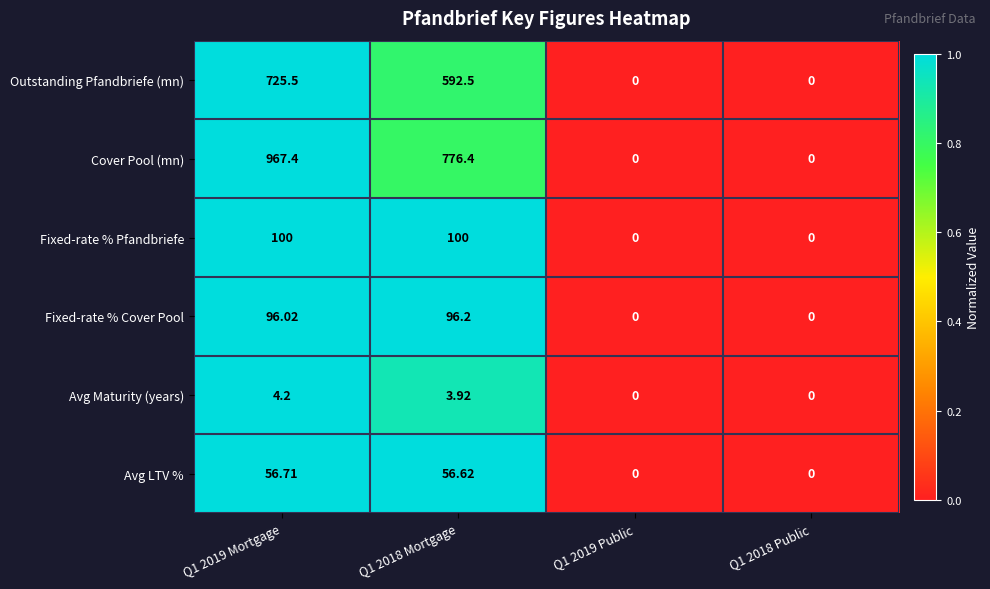

Is the value of Avg LTV % at Q1 2019 Public greater than the value of Fixed-rate % Pfandbriefe at Q1 2019 Mortgage?

No